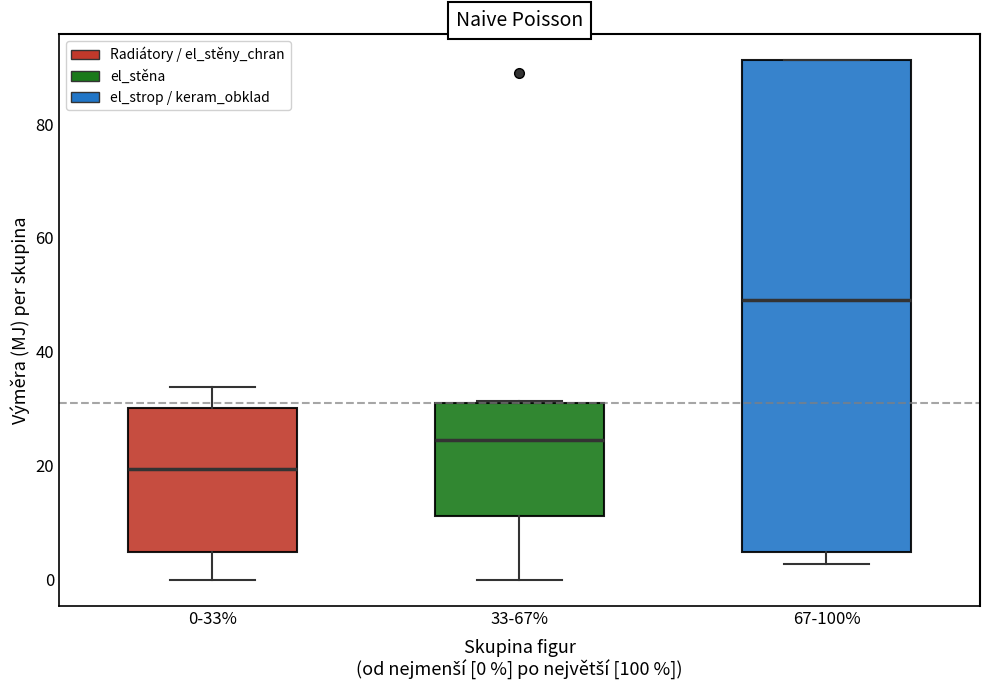

Where does the median line of the box for 67-100% sit on the y-axis? The values are not printed on the chart, so give them approximately, as read against the axis.

50